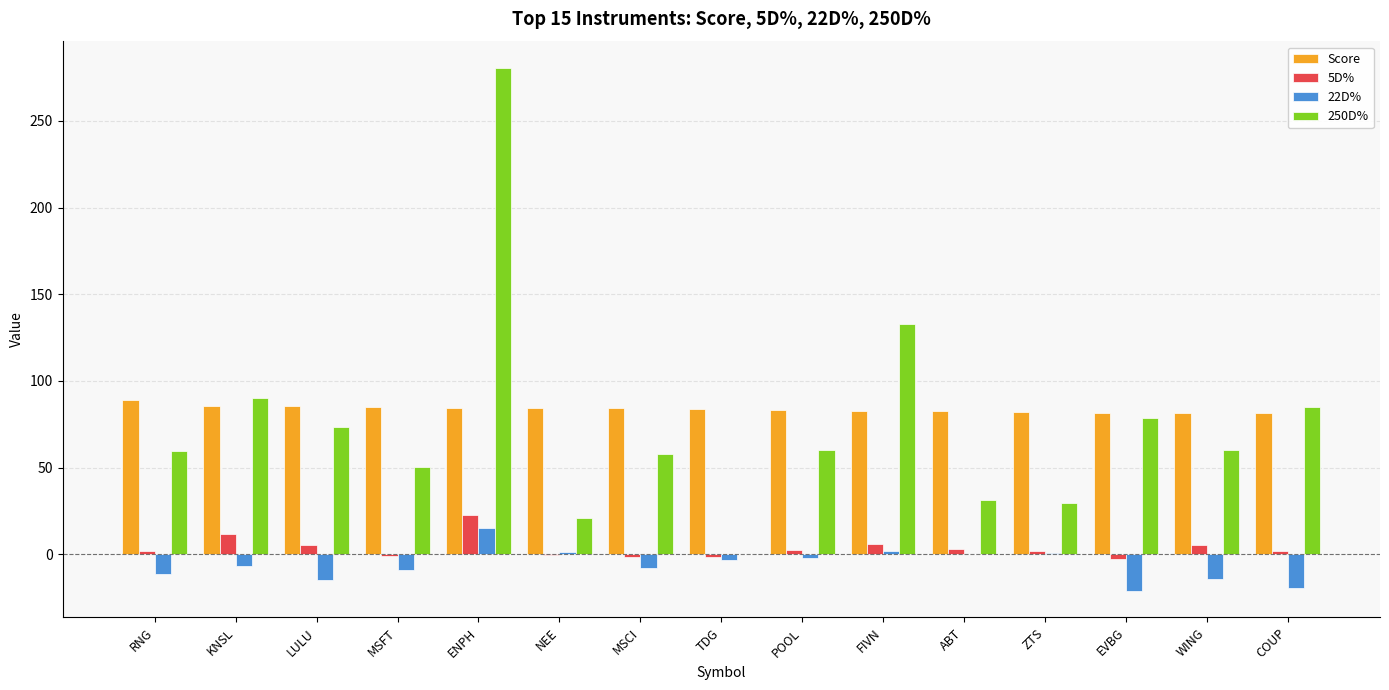

Which series has the largest total across all categories?

Score